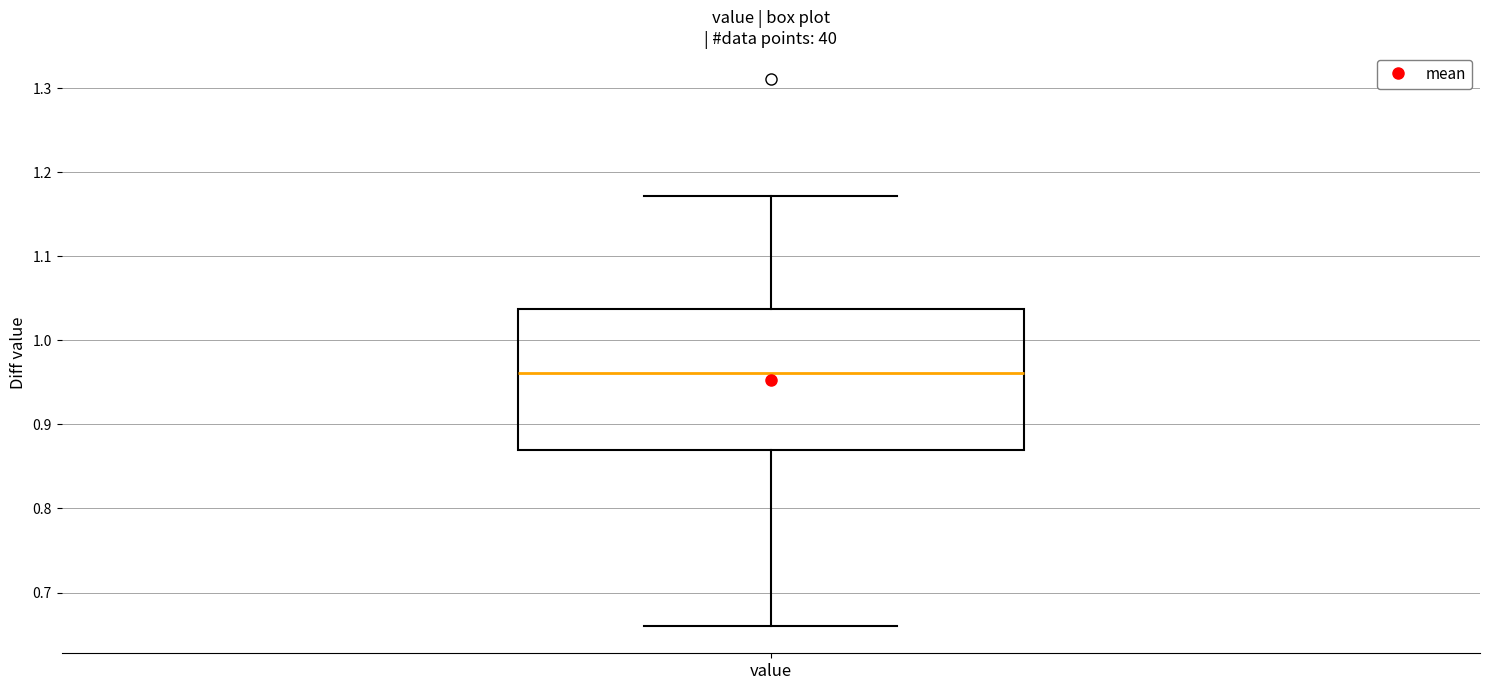

Where does the median line of the box for value sit on the y-axis? The values are not printed on the chart, so give them approximately, as read against the axis.

0.96